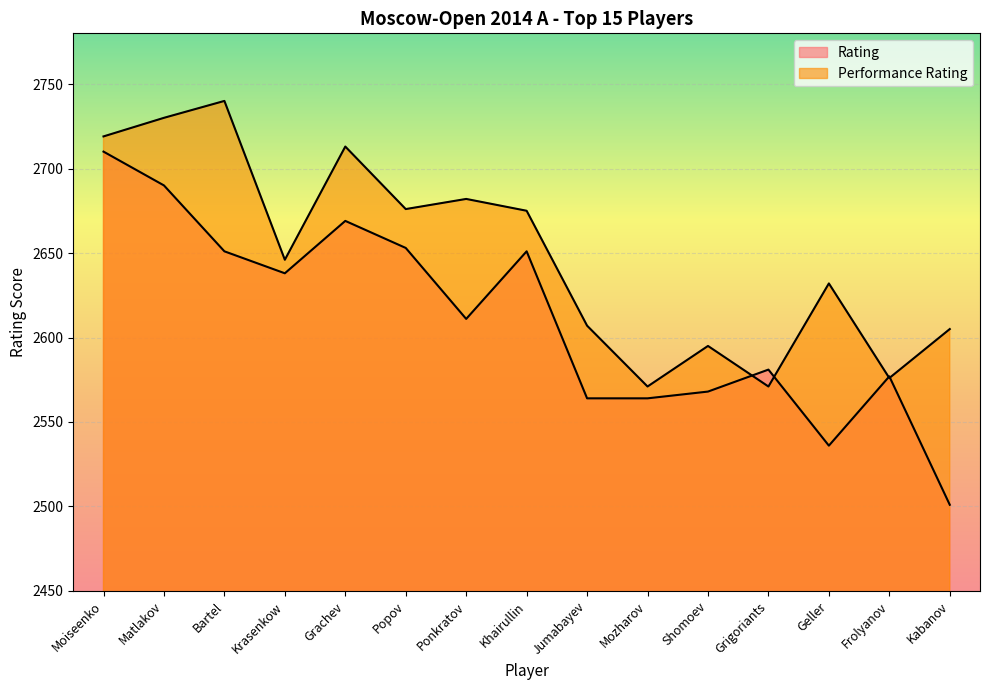

What is the sum of the Performance Rating values at Shomoev and Kabanov?

5200